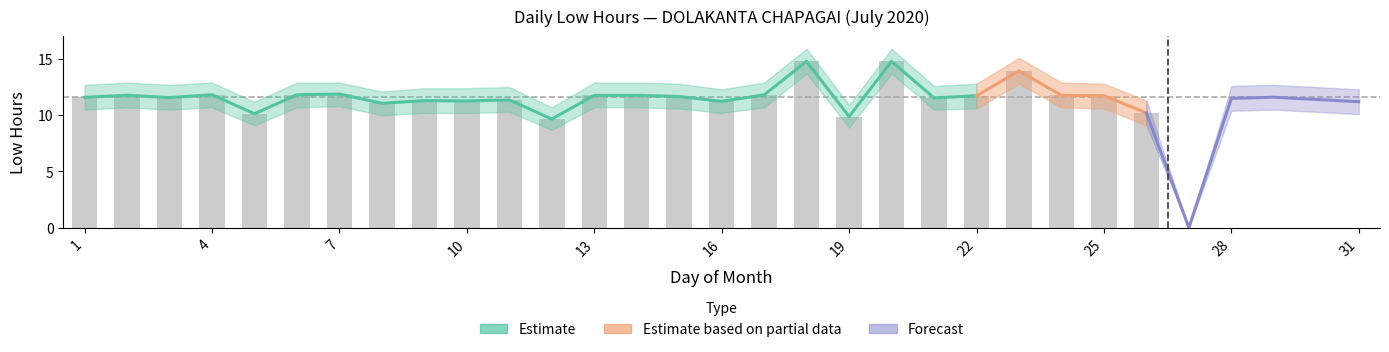

Are the bars grouped side by side (vs. stacked)?

Yes